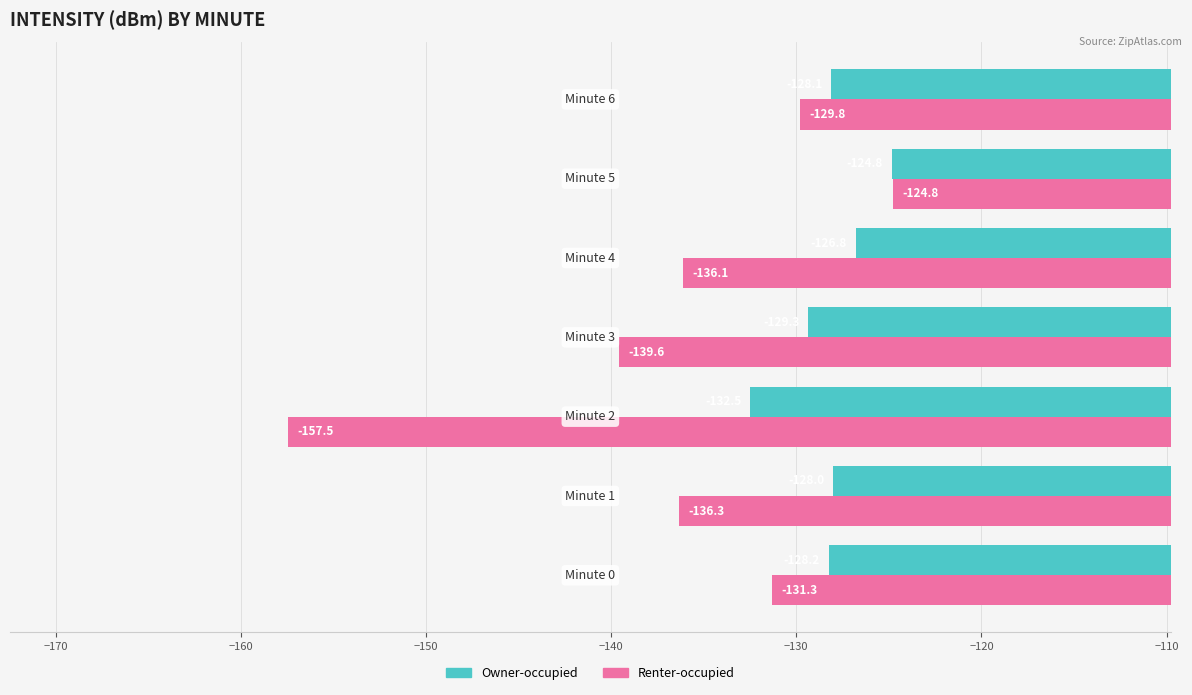

Which series has the largest range (max minus min)?

Renter-occupied